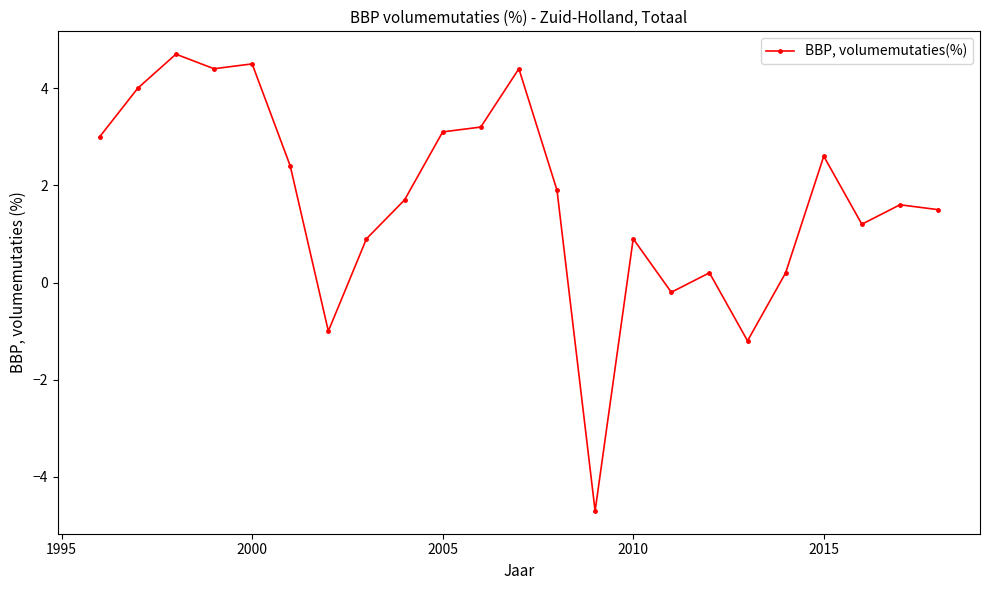

What is the value of the 8th point from the left?

0.9